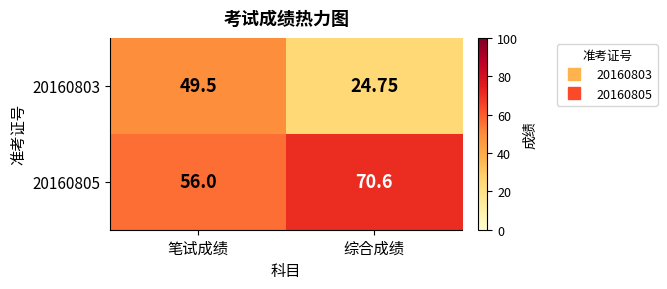

Where is 20160803 nearest to the value 37?

综合成绩